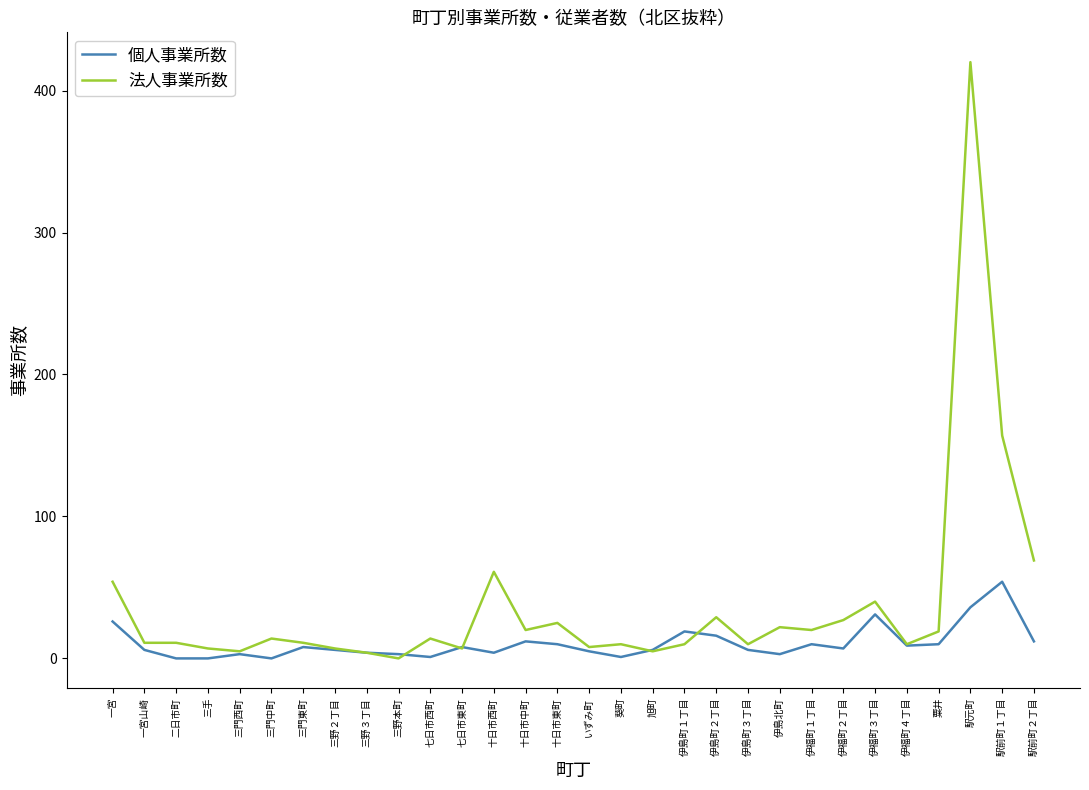

Which series has the largest range (max minus min)?

法人事業所数